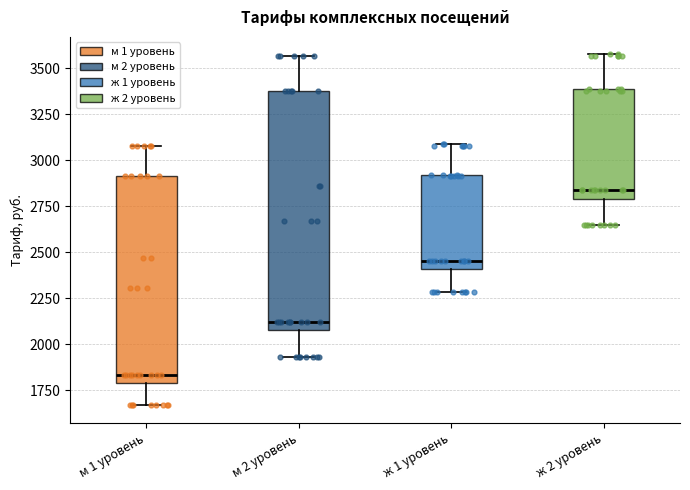

Which box's median line is the lowest?

м 1 уровень